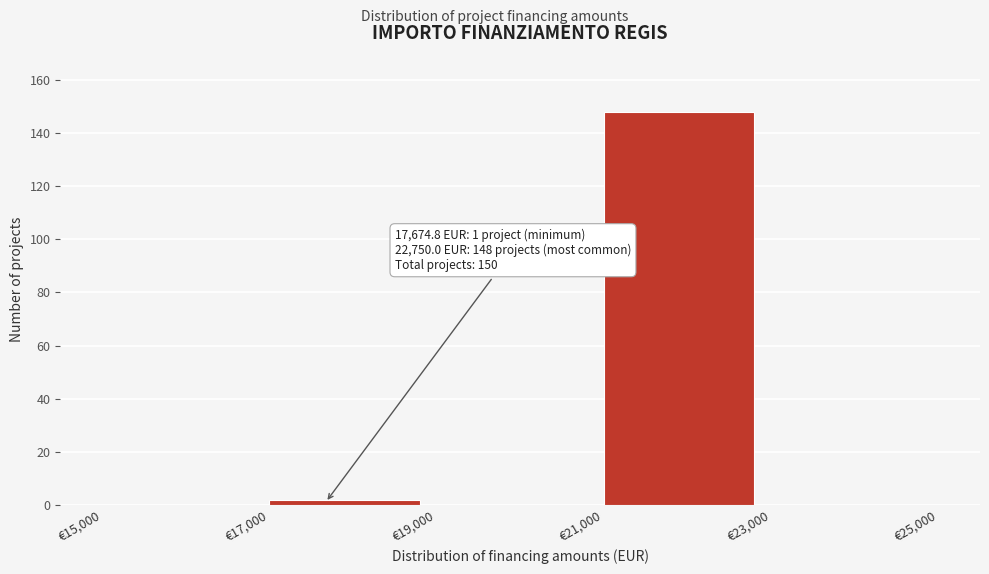

Which range on the x-axis has the tallest bar?

21000 to 23000